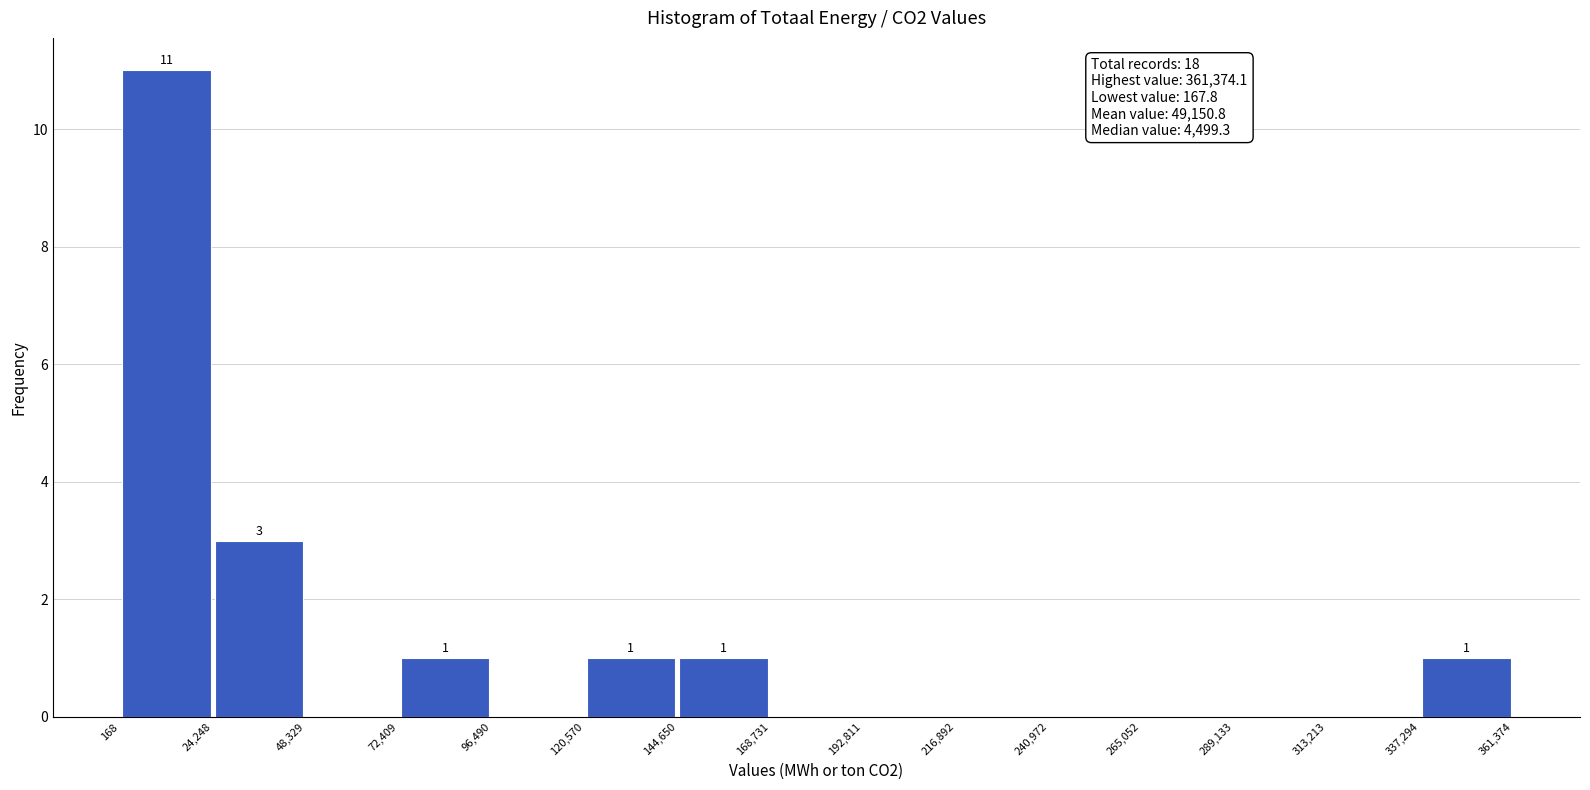

Which range on the x-axis has the tallest bar?

168 to 24,248